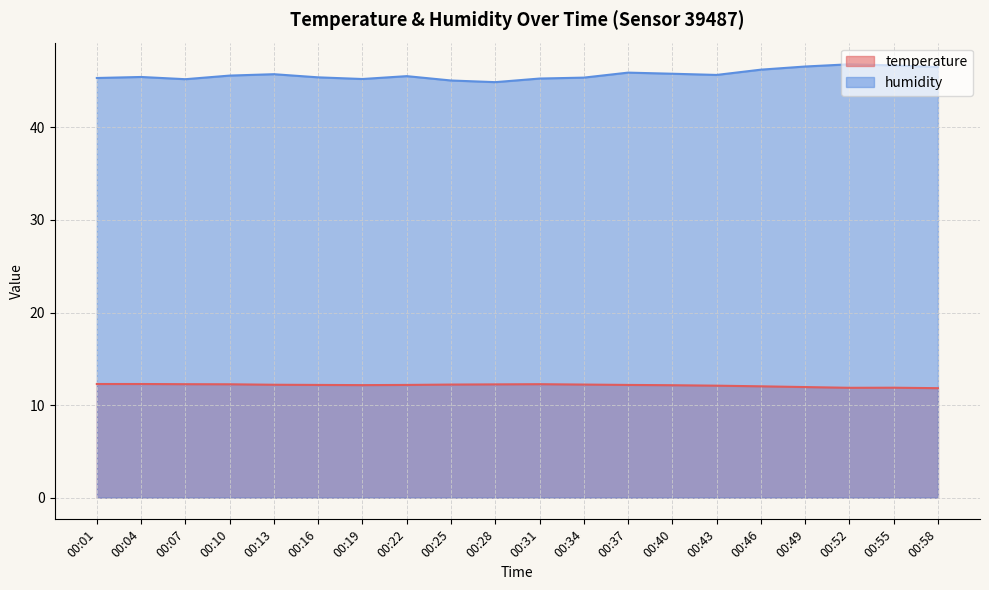

Where is temperature nearest to the value 12?

00:46